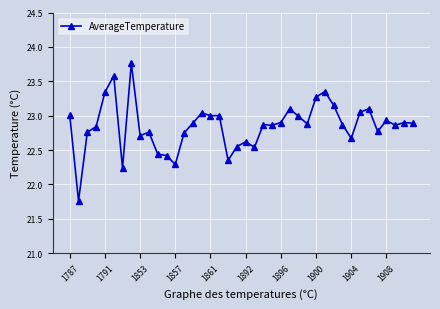

What is the difference between the second highest and second lowest values?

1.3